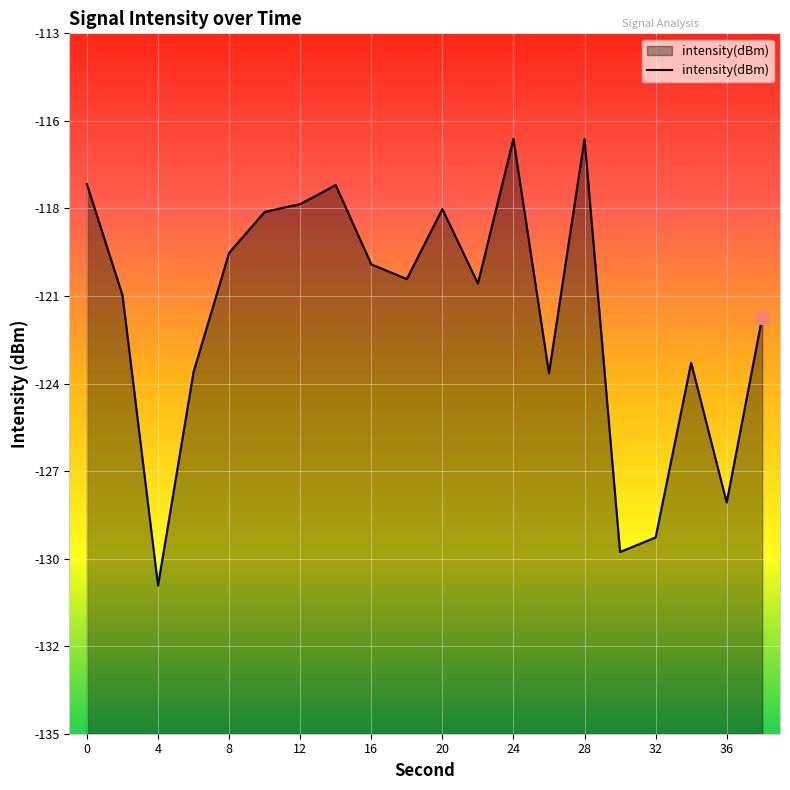

What is the change in value from 16 to 32?

-8.6